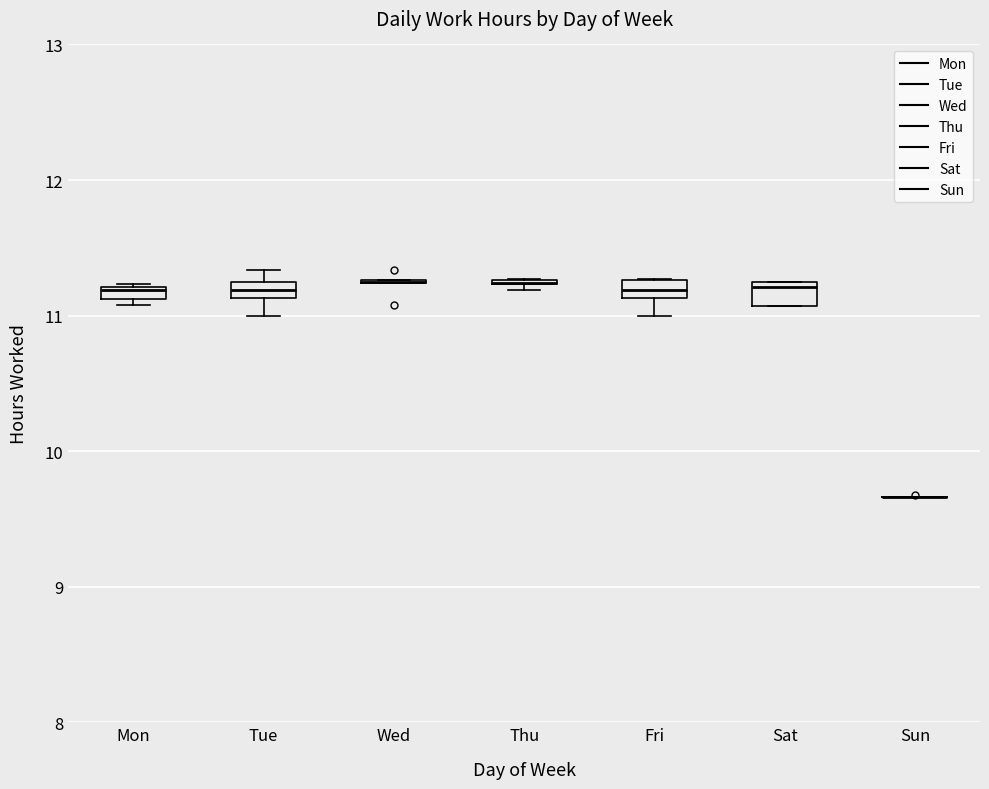

Where does the lower whisker of the box for Tue end on the y-axis? The values are not printed on the chart, so give them approximately, as read against the axis.

11.0